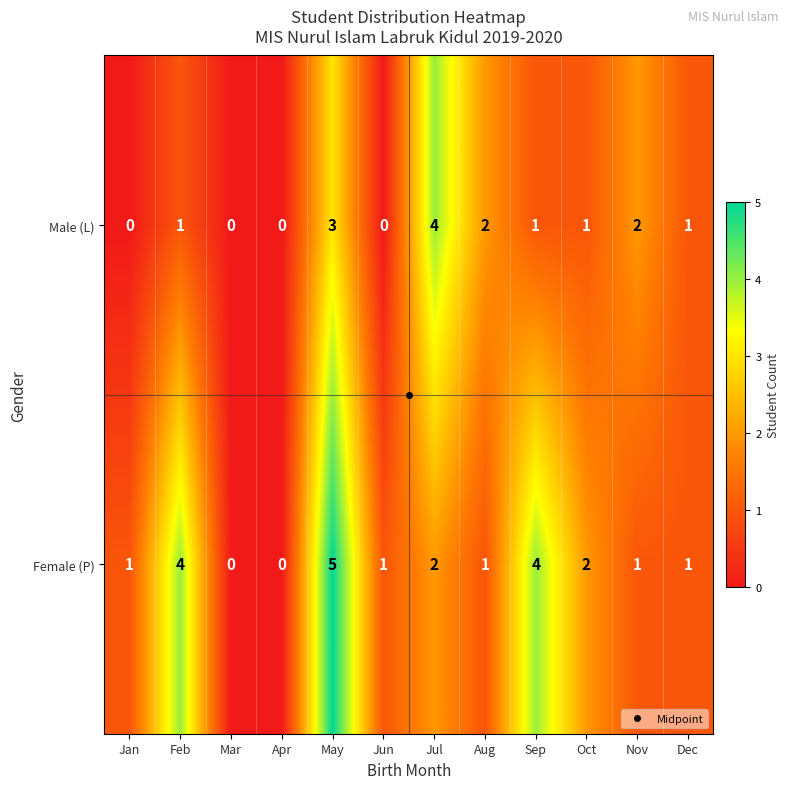

What is the difference between the maximum and minimum values in the Male (L) series?

4